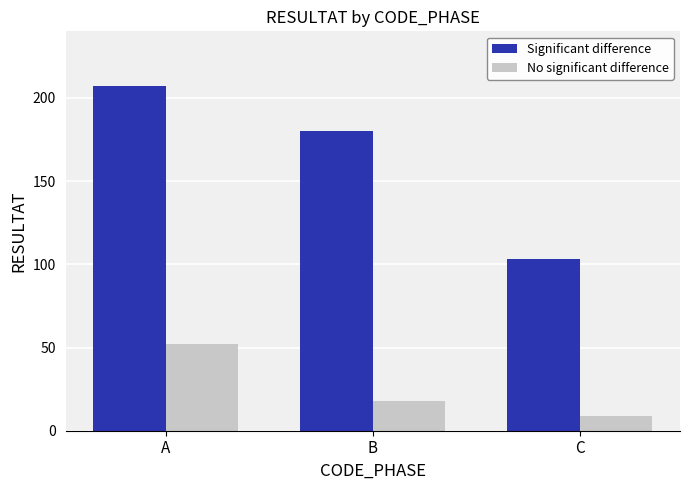

What is the difference between the maximum and minimum values in the Significant difference series?

104